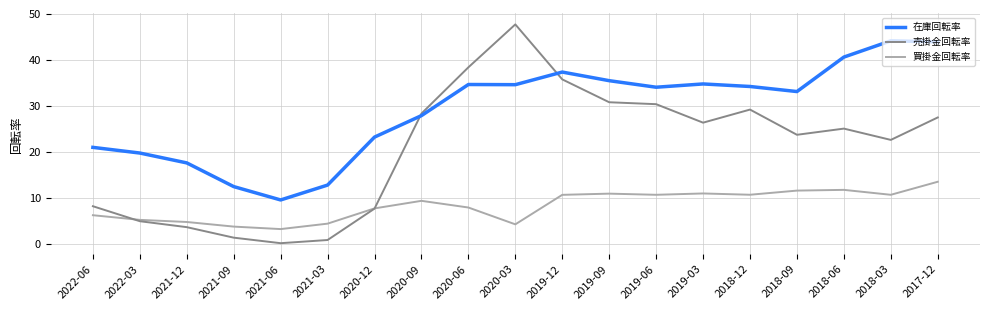

How many lines are shown in the chart?

3